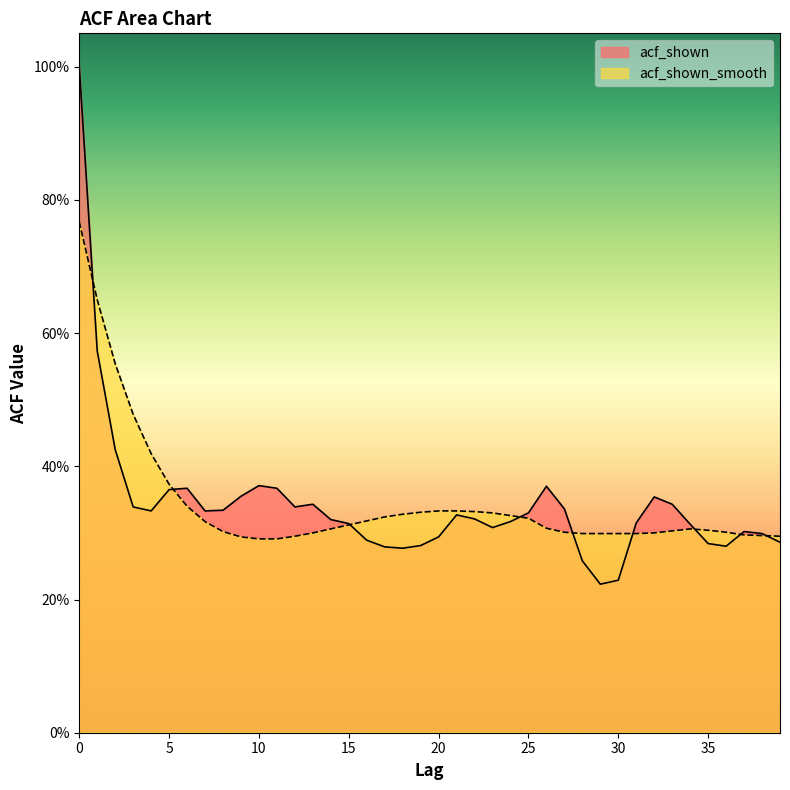

What is the average value of the acf_shown series?

0.3